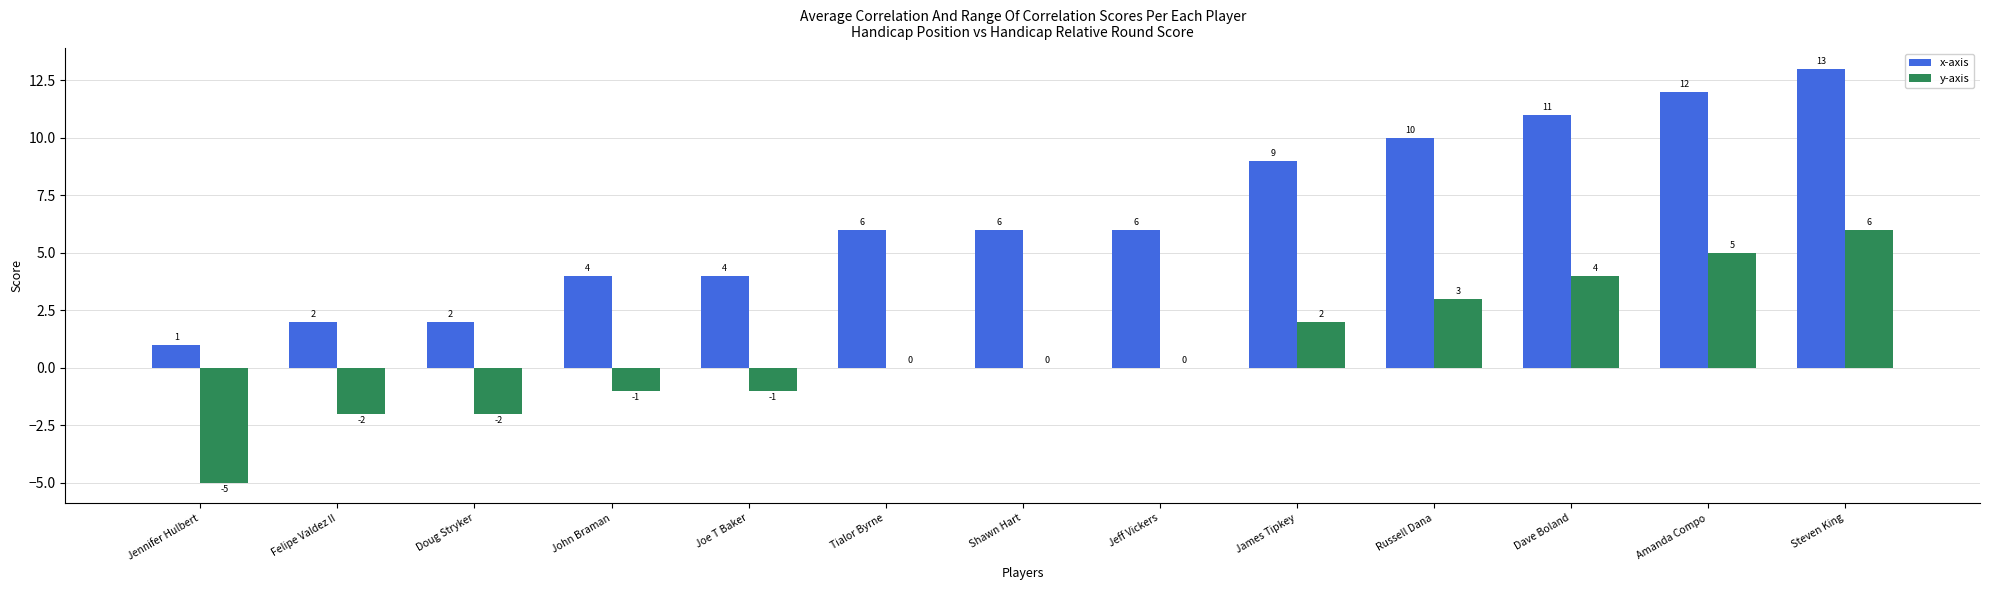

Count the number of data series in this chart.

2